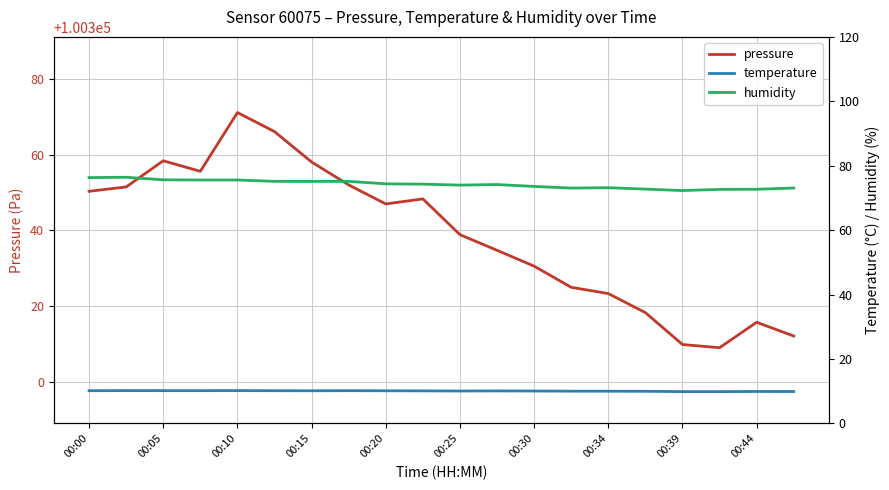

What is the maximum value shown in the chart?

100371.2